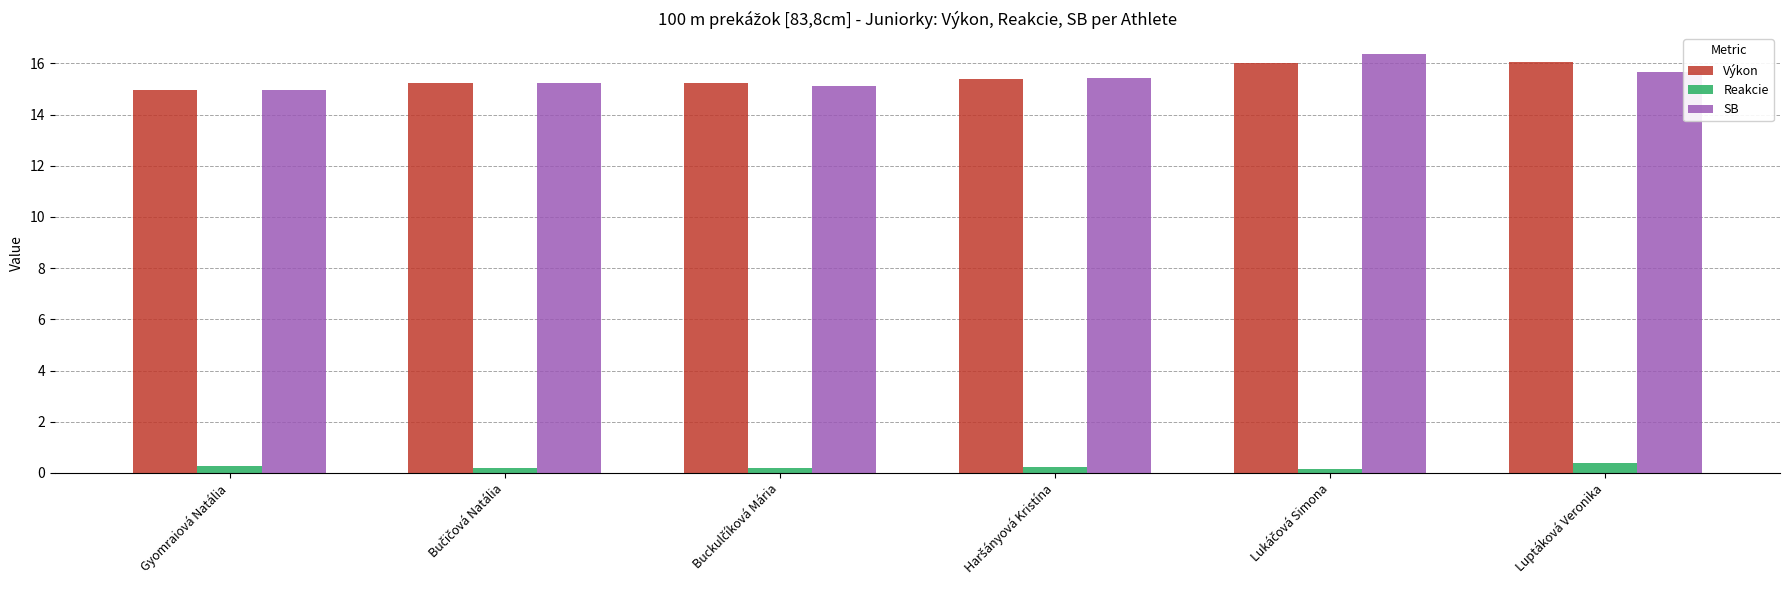

Is it true that SB equals 27.7 at Luptáková Veronika?

False